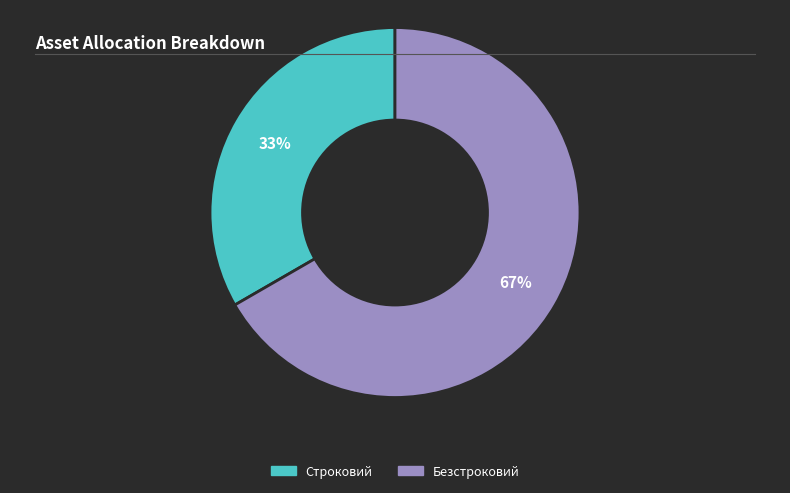

Combined, do Строковий and Безстроковий account for over 50%?

Yes